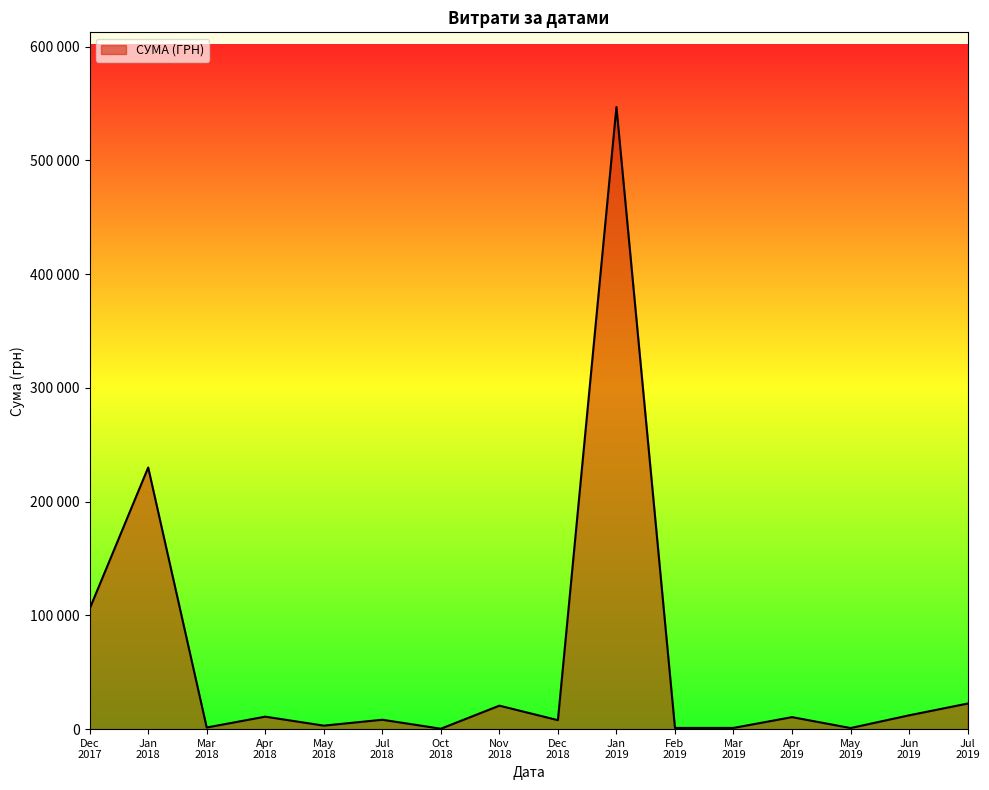

Does the chart have visible grid lines?

No